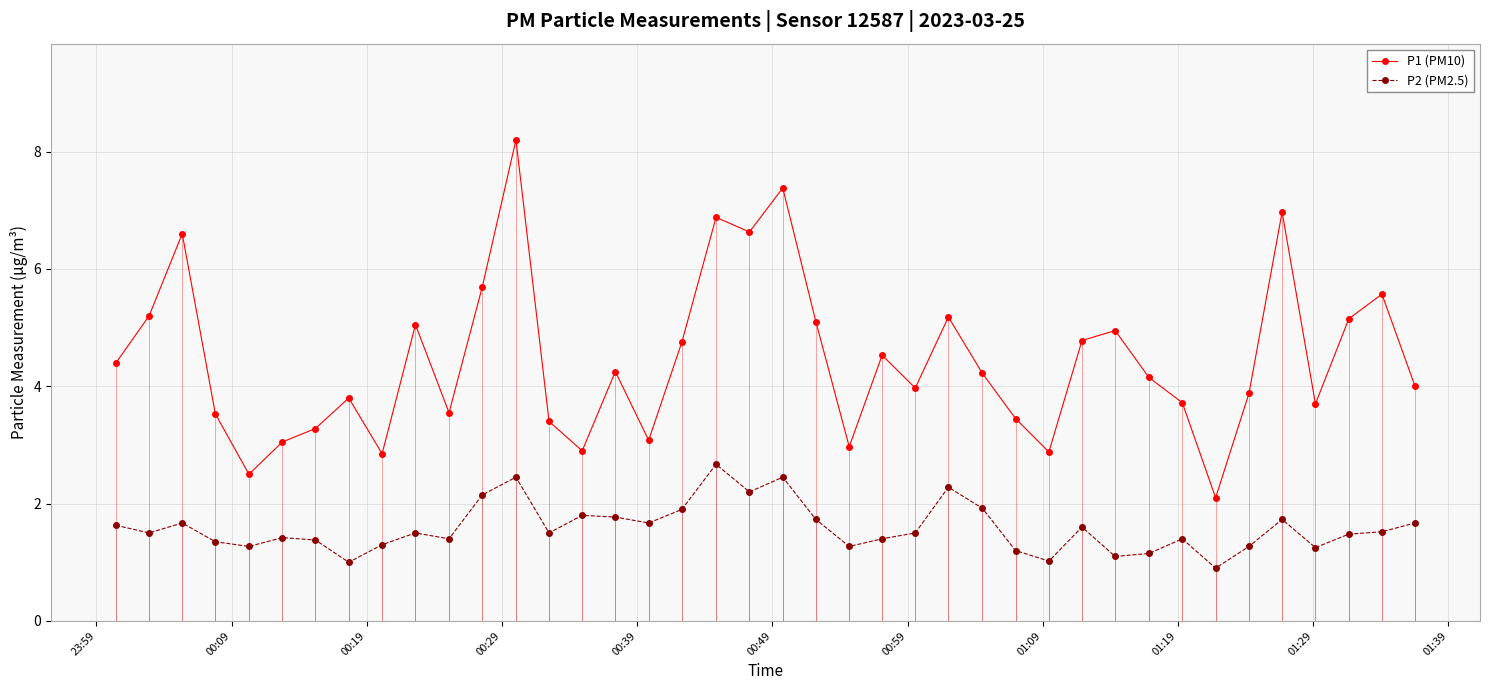

How many distinct data groups are displayed?

2